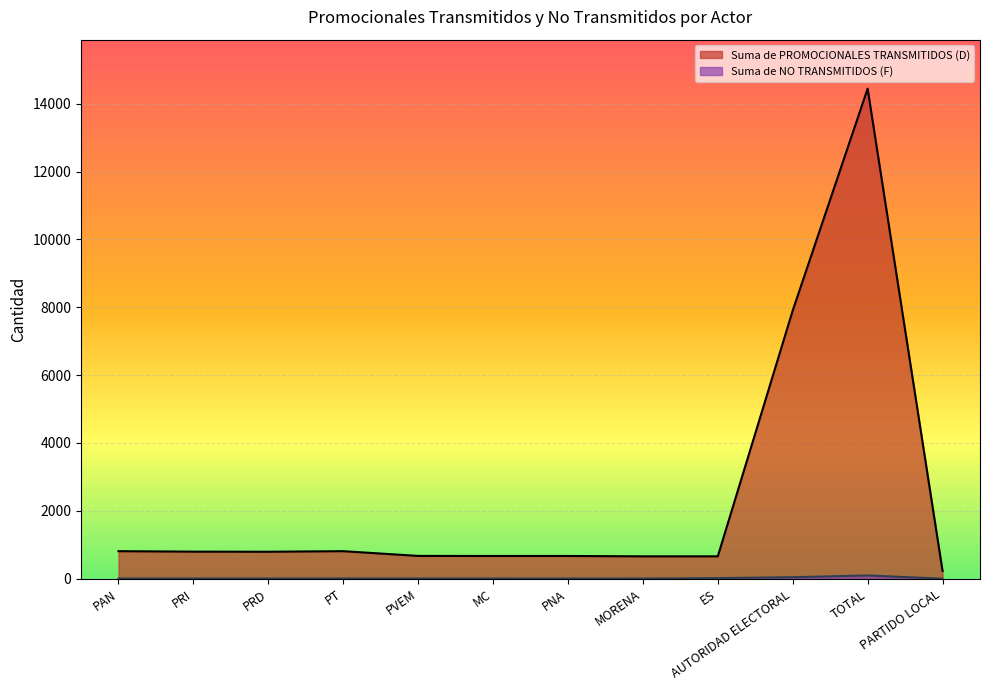

Between PT and MC, which is larger?

PT